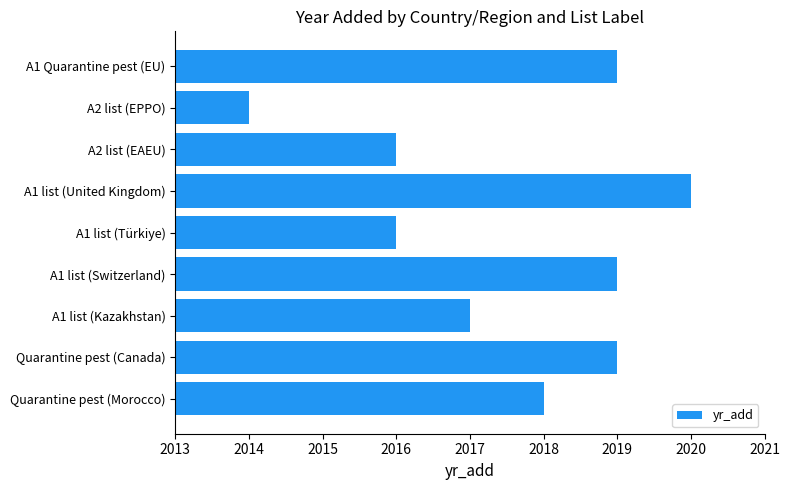

True or false: the data shows 914 at A2 list (EPPO).

False